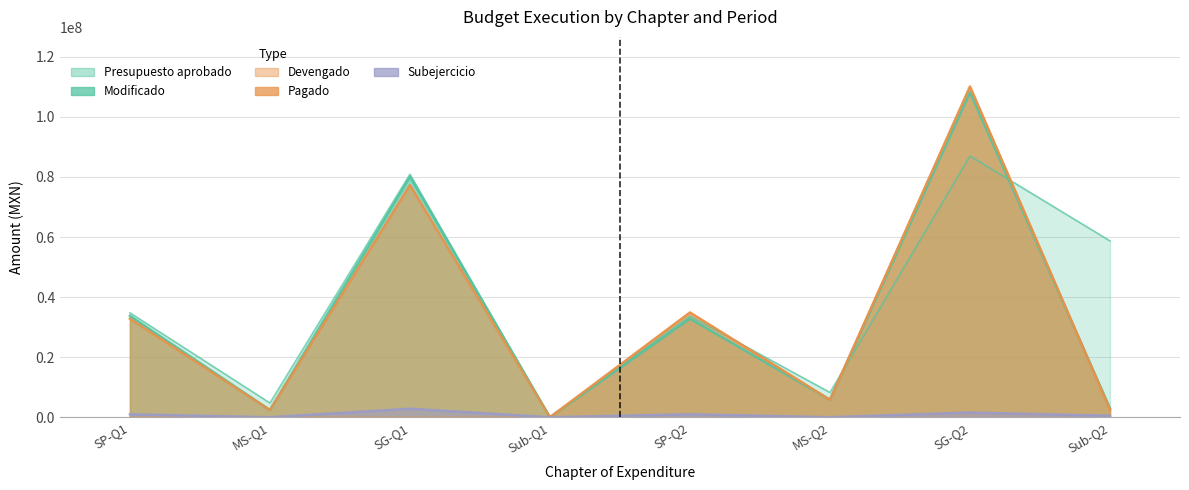

How many distinct data groups are displayed?

5